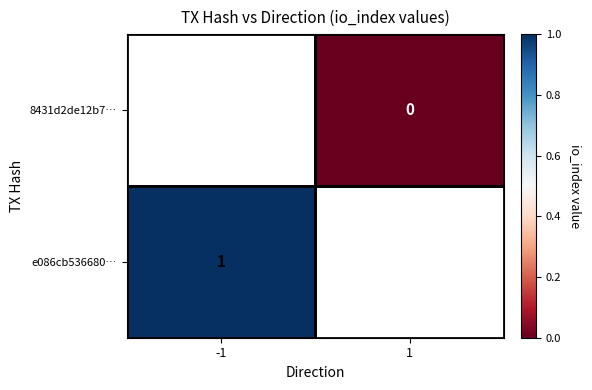

Between 1 and -1, which is larger?

-1